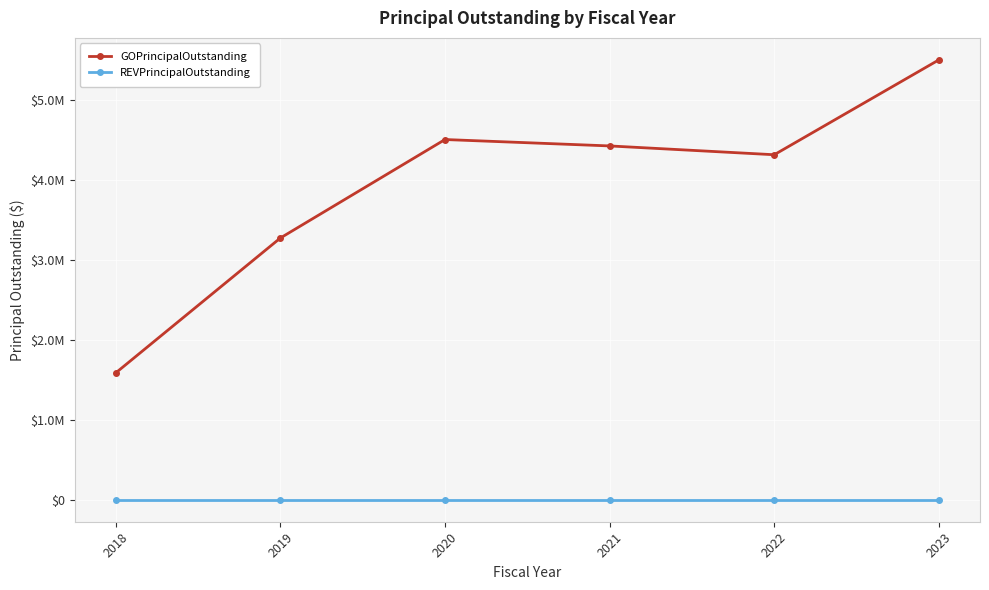

What are all the series names shown in the legend?

GOPrincipalOutstanding, REVPrincipalOutstanding